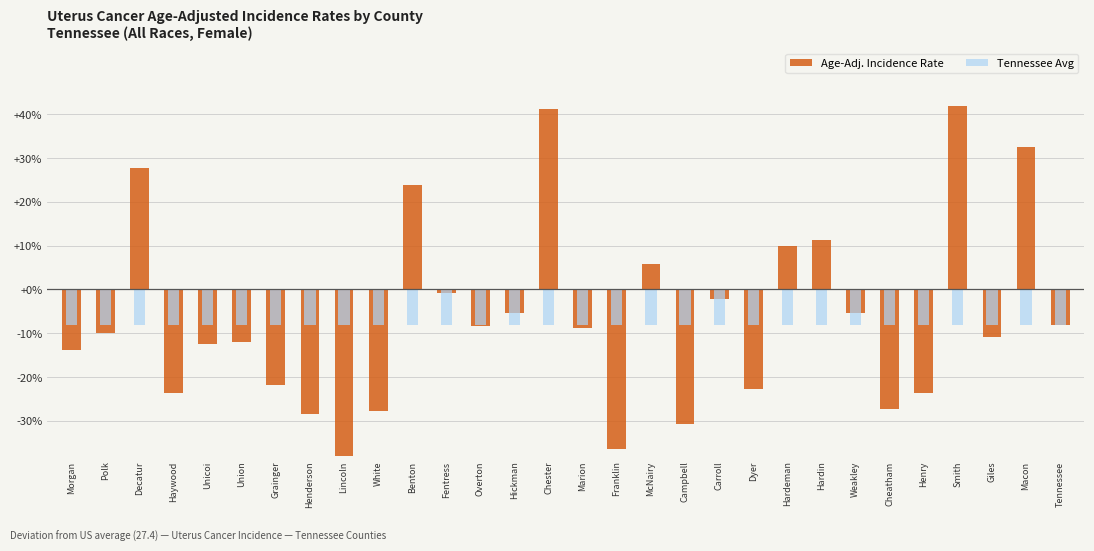

Which series has the widest spread of values?

Age-Adj. Incidence Rate